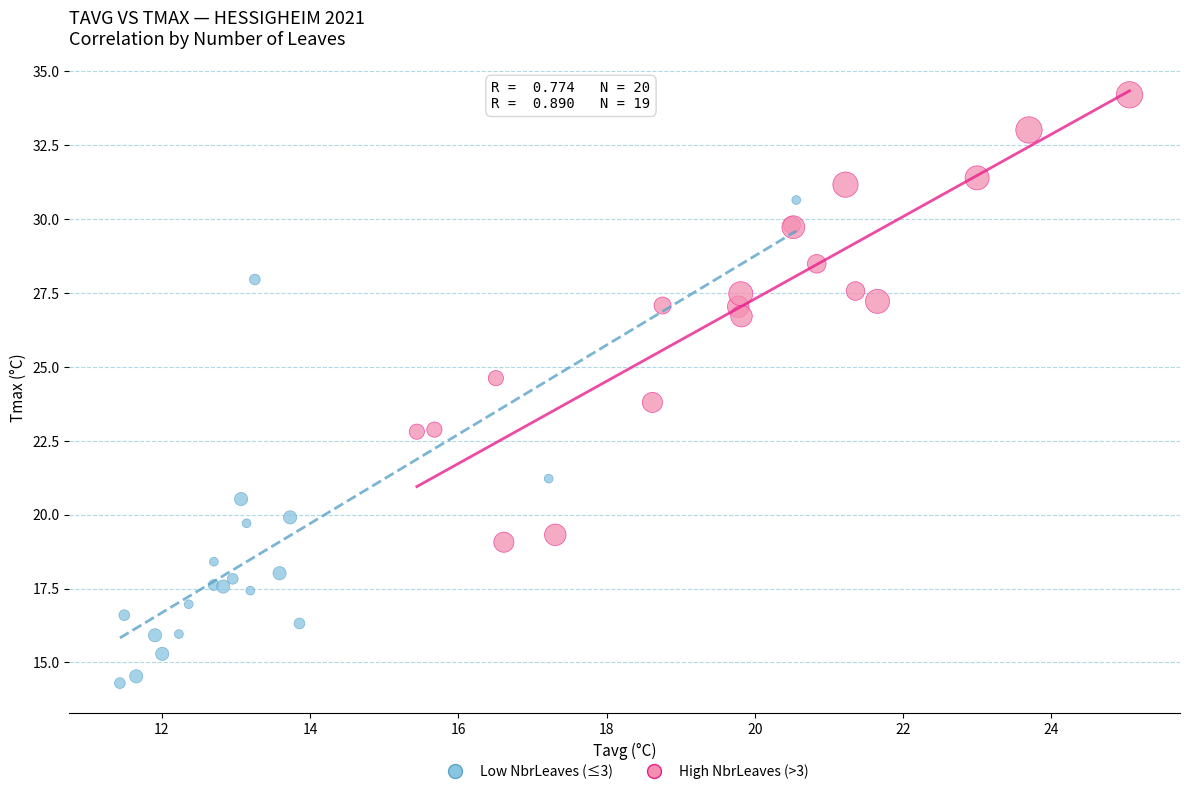

Which series contains the highest Y value?

High NbrLeaves (>3)